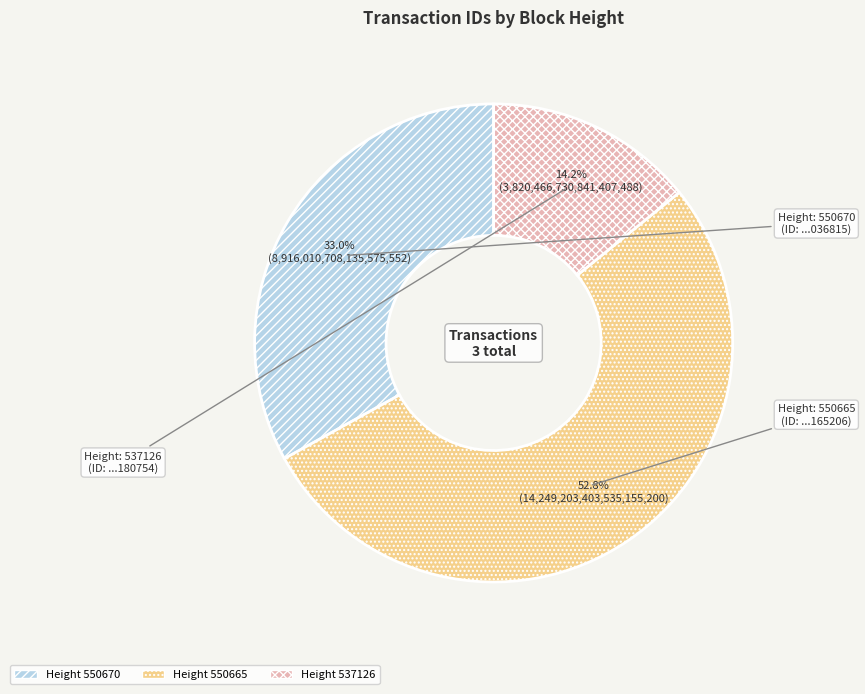

Is there a majority slice in this chart?

Yes